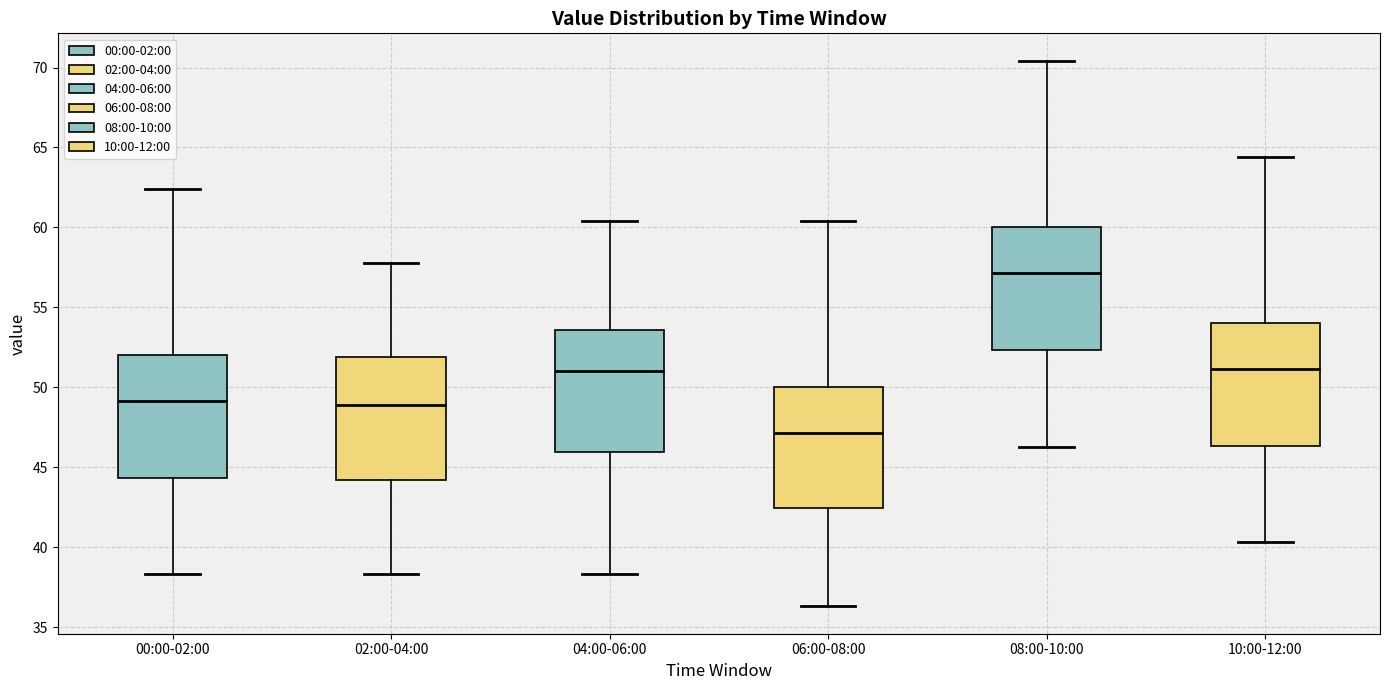

Which box has the lowest median line?

06:00-08:00